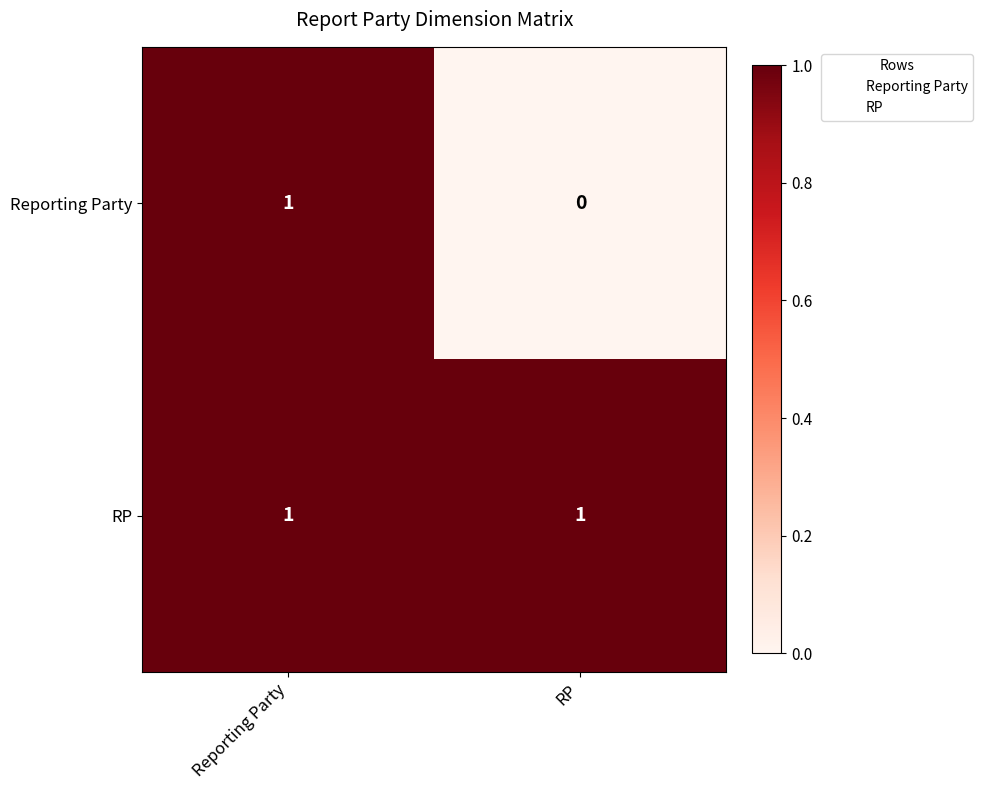

Which series changed the most between Reporting Party and RP?

Reporting Party